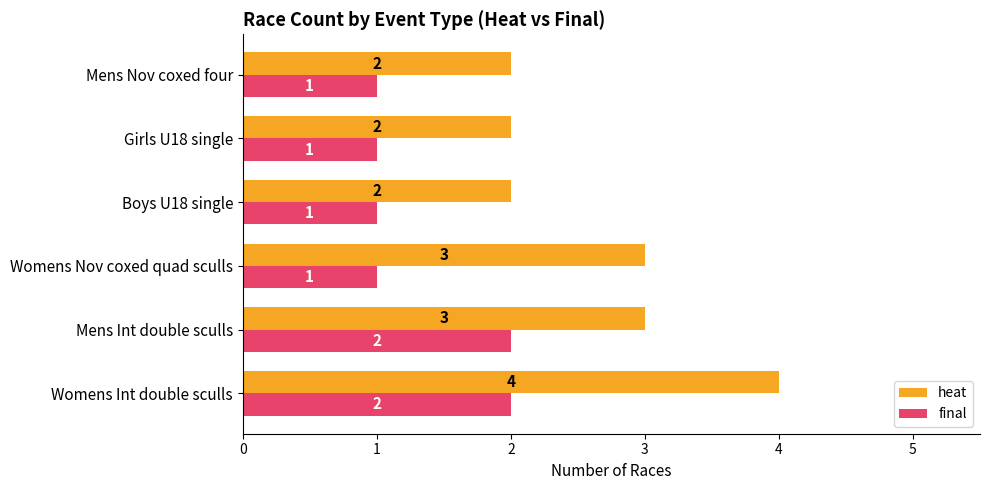

What is the difference between the maximum and minimum values in the heat series?

2